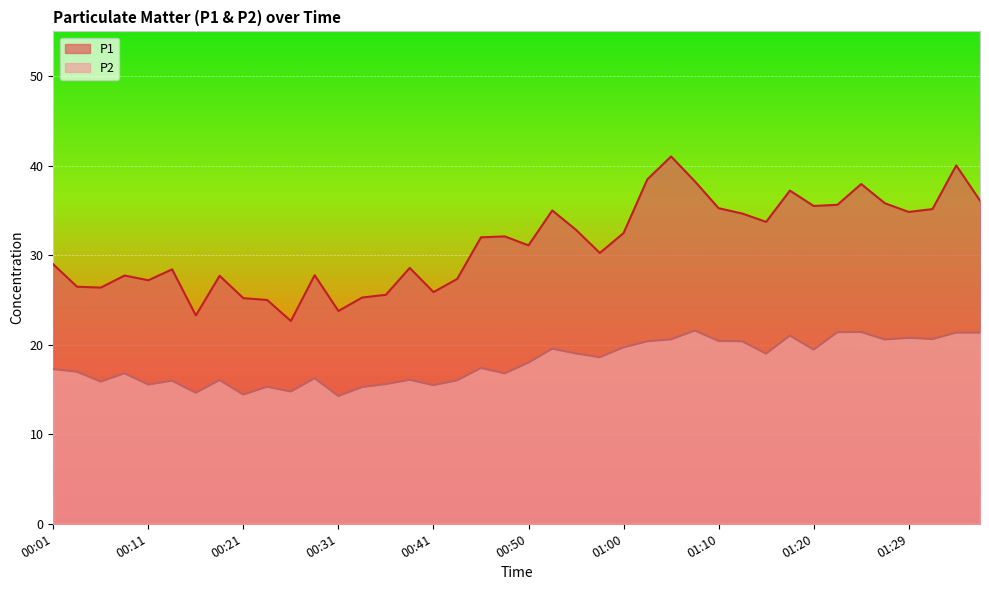

What is the lowest value of the P2 series?

14.3